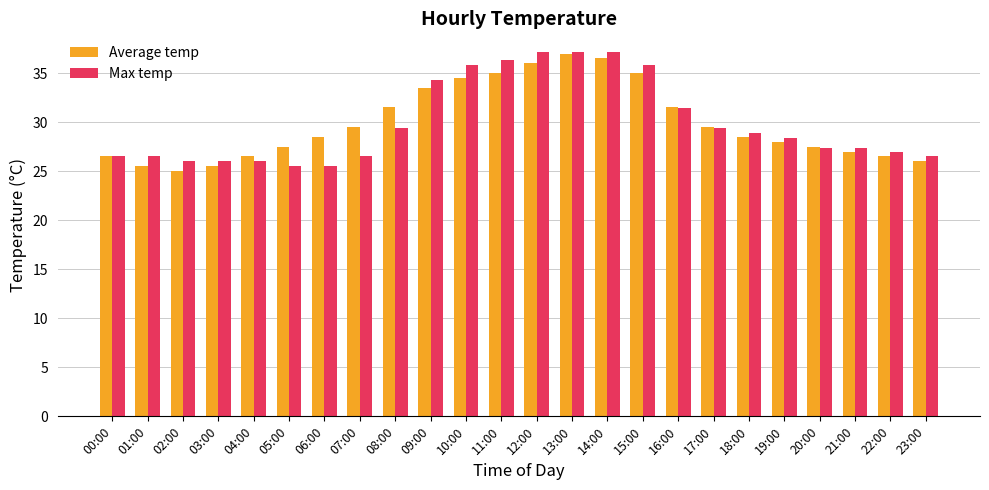

What position from the right is 11:00?

13